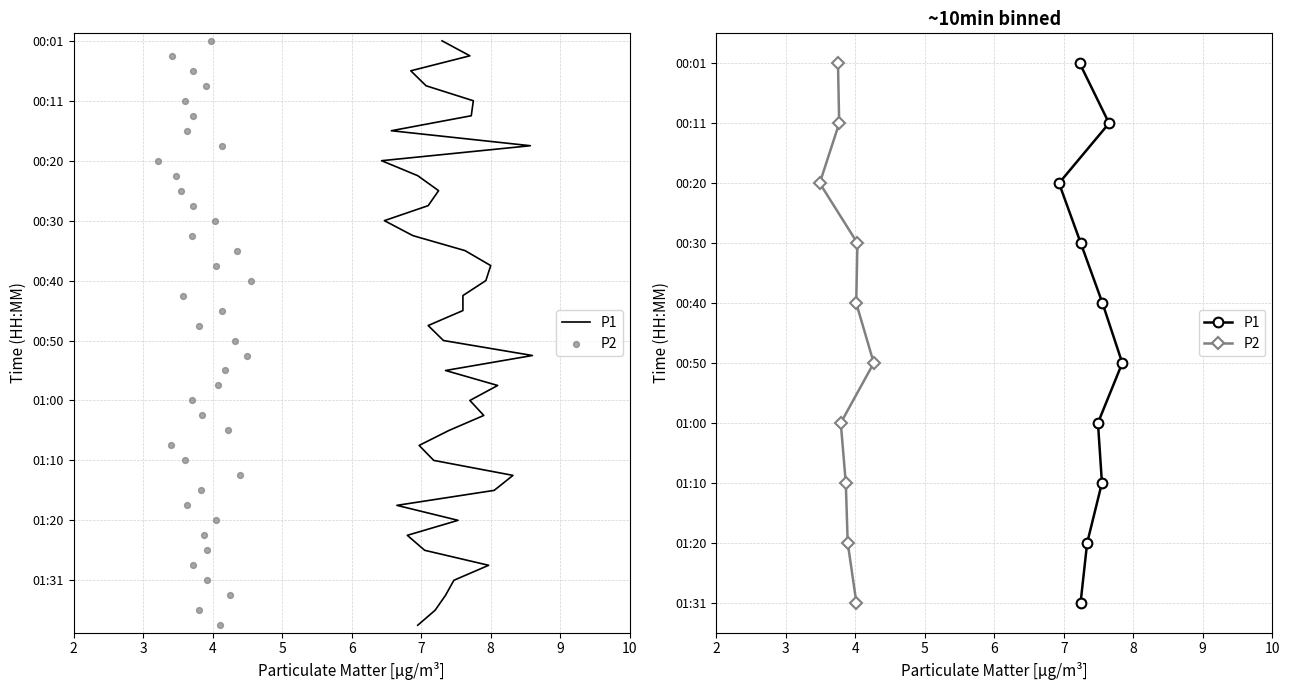

What is the total value across all series at 9?

14